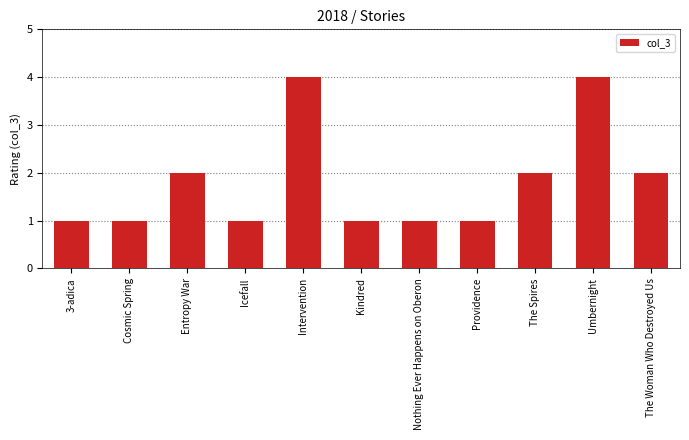

Reading right to left, what are all the values shown in this chart?

2	4	2	1	1	1	4	1	2	1	1